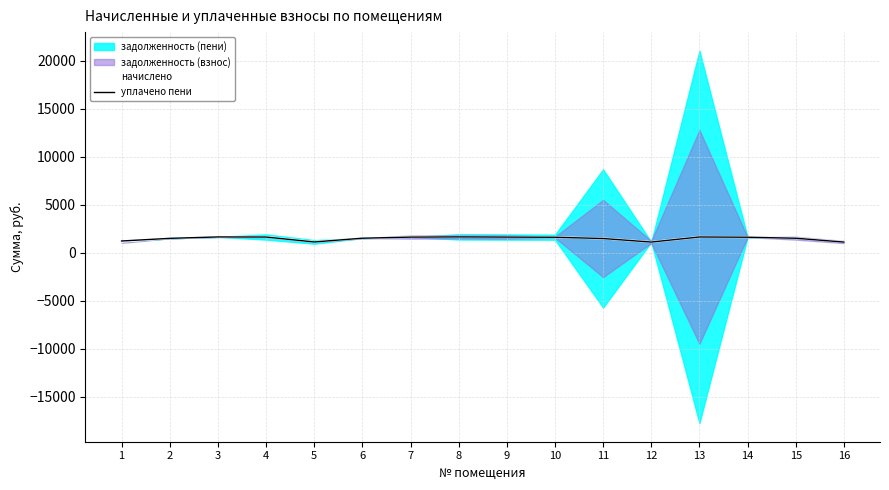

True or false: уплачено пени and начислено cross at least once.

True